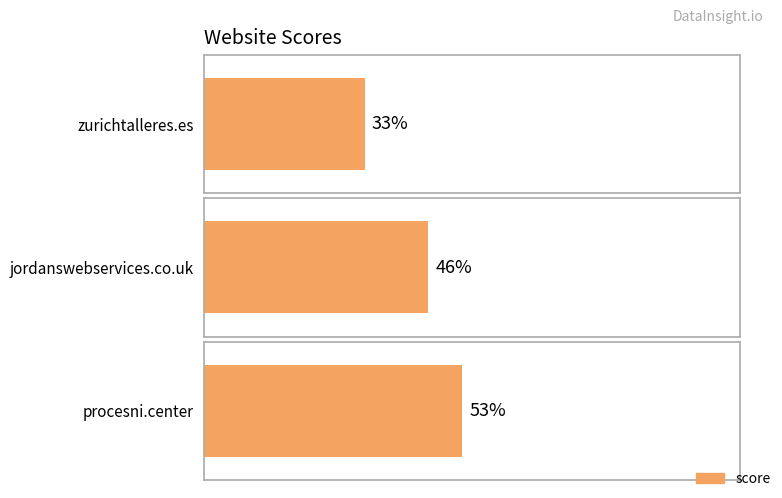

What is the sum of all values?

132